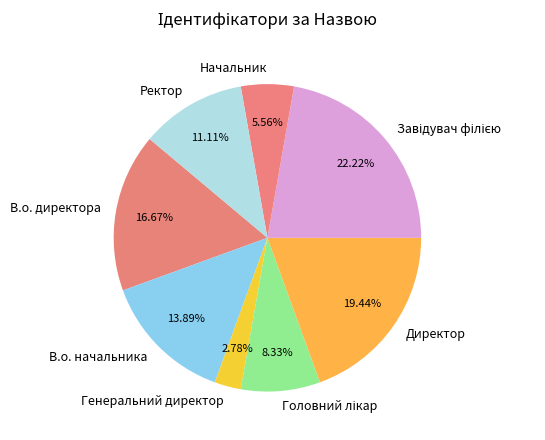

What is the smallest slice in the pie chart?

Генеральний директор